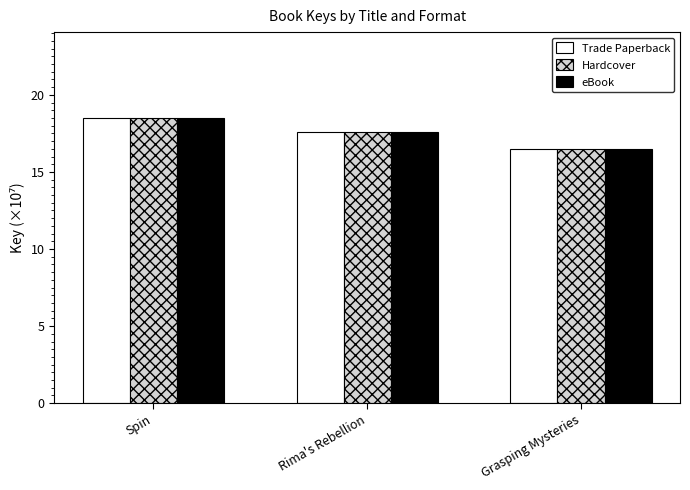

Reading left to right, what are all the values shown in this chart?

Trade Paperback: Spin=18.5	Rima's Rebellion=17.6	Grasping Mysteries=16.5
Hardcover: Spin=18.5	Rima's Rebellion=17.6	Grasping Mysteries=16.5
eBook: Spin=18.5	Rima's Rebellion=17.6	Grasping Mysteries=16.5